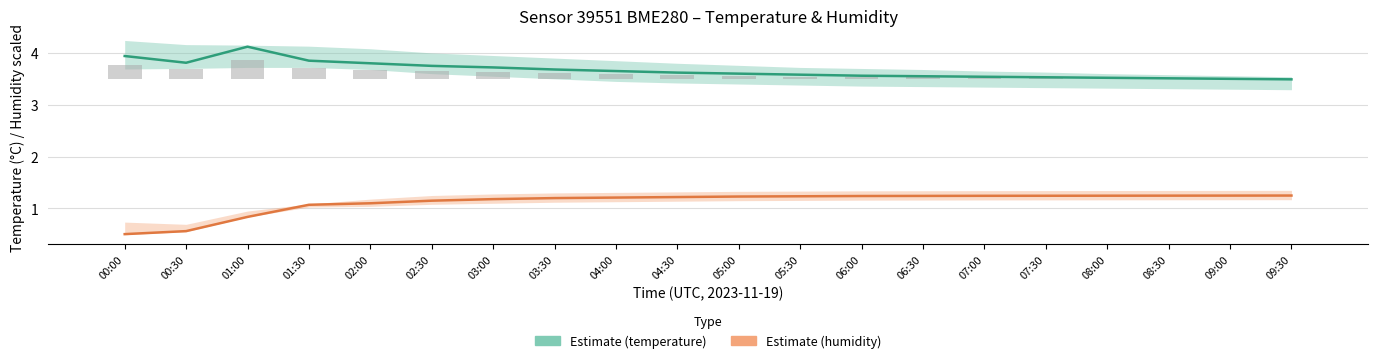

List the series in order of their peak value, lowest first.

Temperature variation (bars), Humidity (%, rescaled), Temperature (°C)